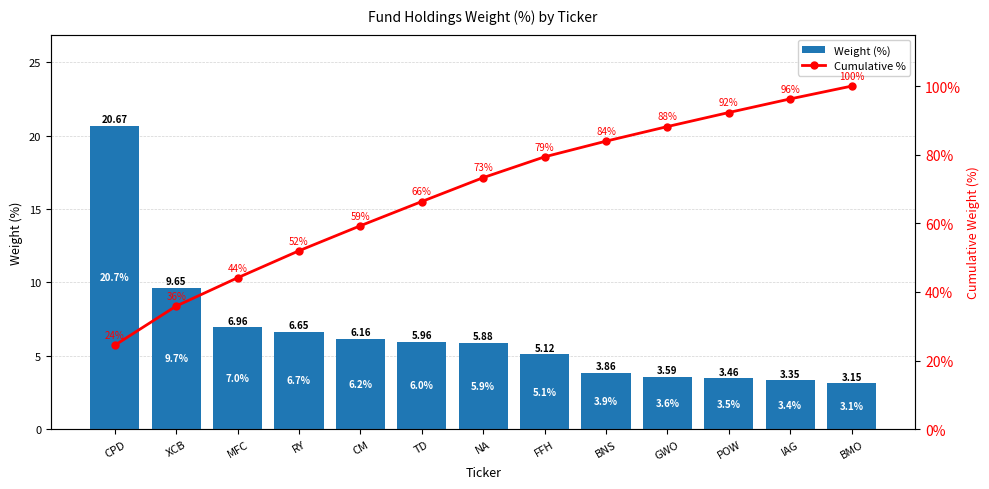

What are all the series names shown in the legend?

Weight (%), Cumulative %